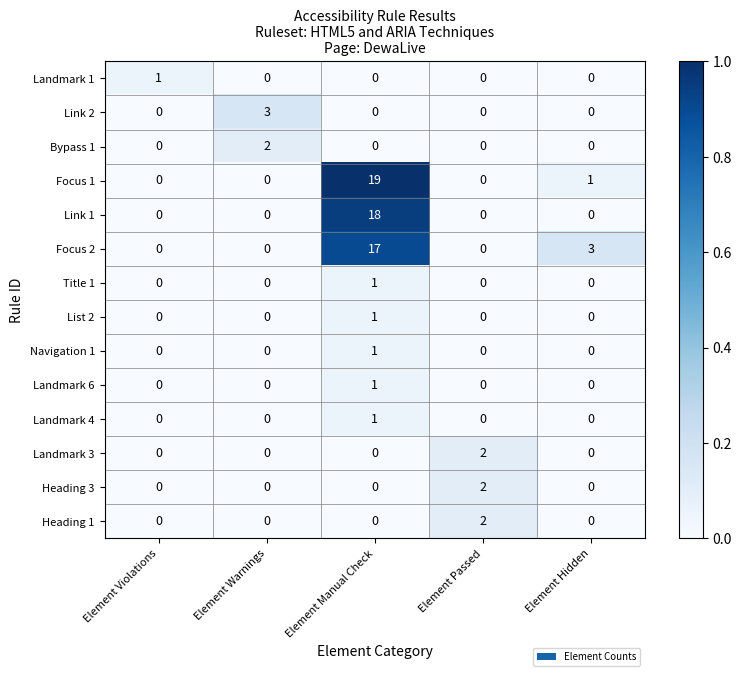

Which label corresponds to the largest value in the chart?

Element Manual Check